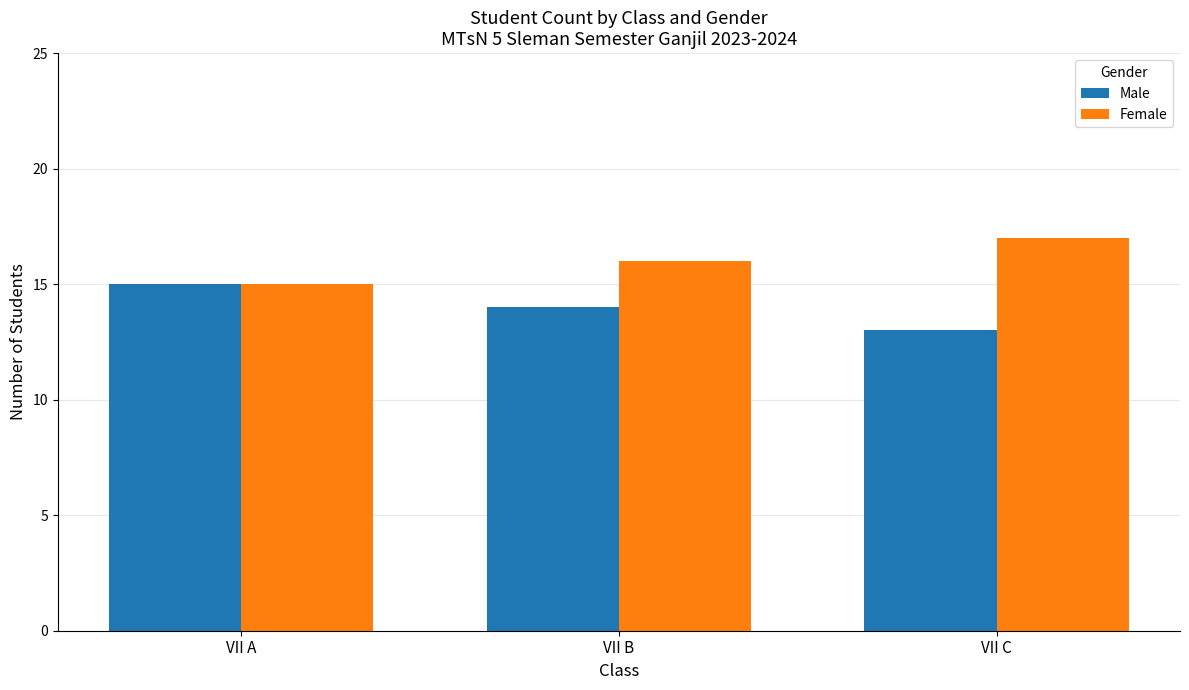

What is the total value across all series at VII A?

30